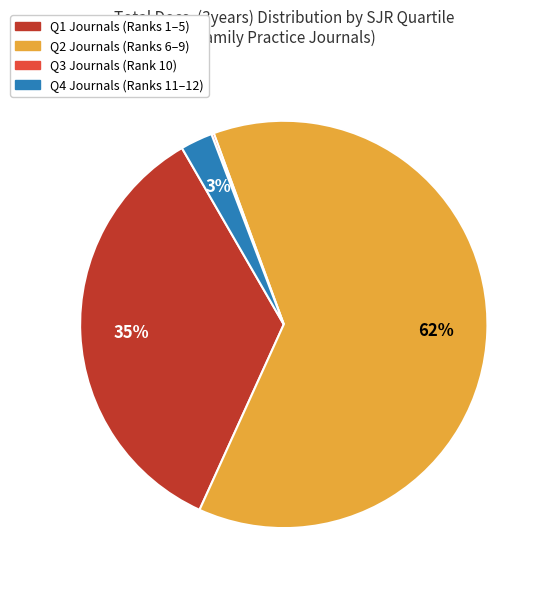

To the nearest percent, what is the difference between the largest and smallest slice percentages?

62%